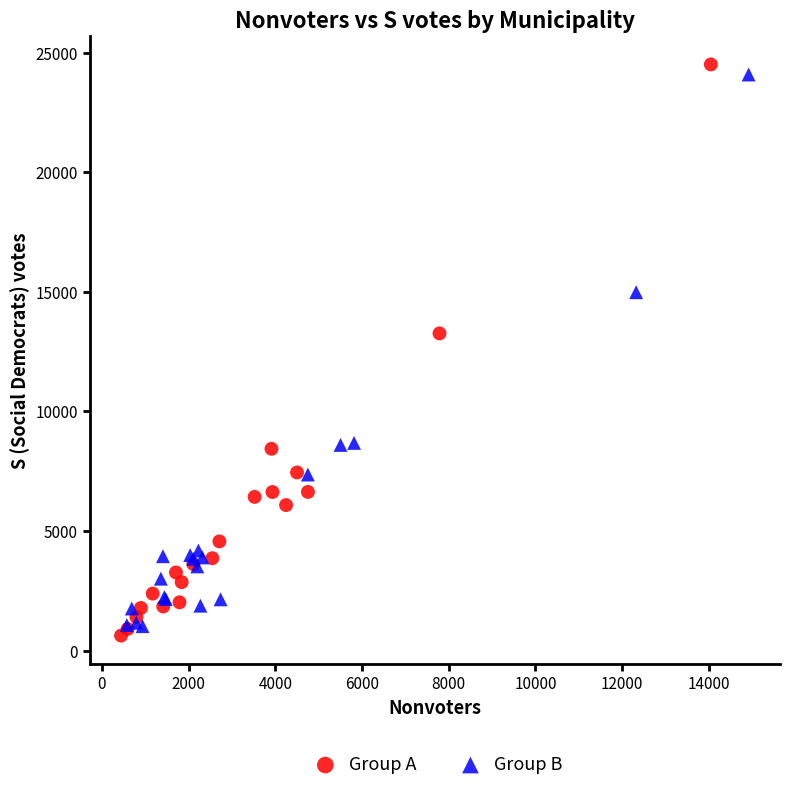

What are all the series names shown in the legend?

Group A, Group B